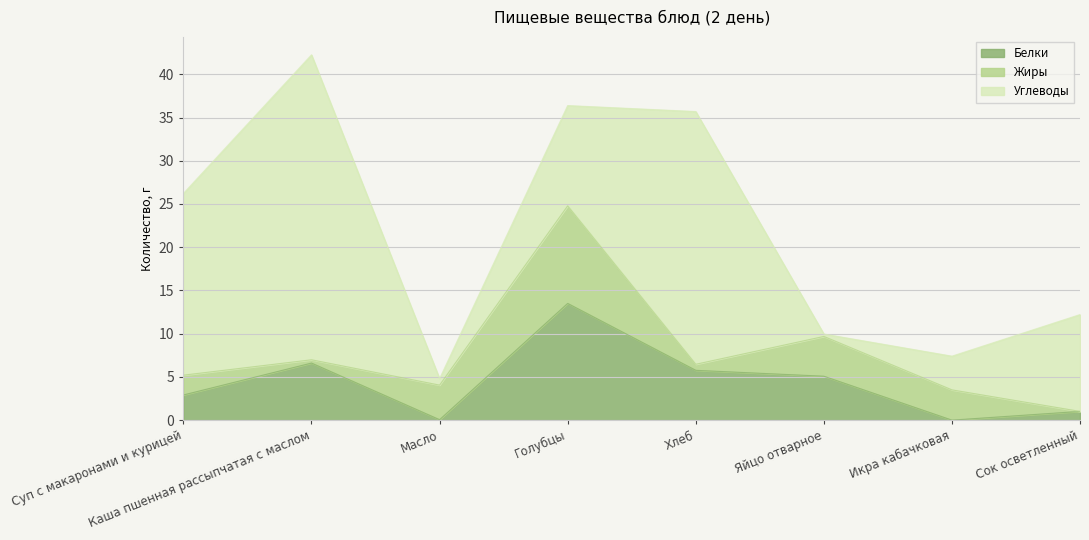

Which series has the largest range (max minus min)?

Углеводы